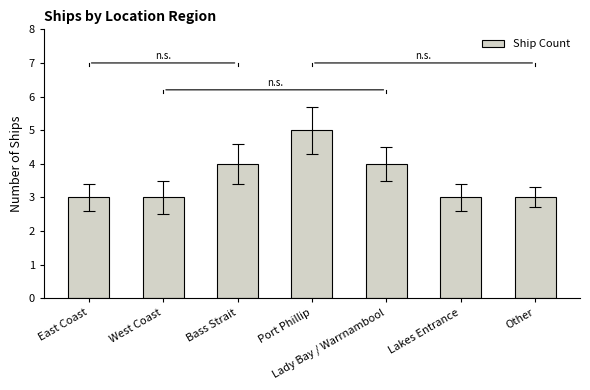

Count the number of categories in the chart.

7